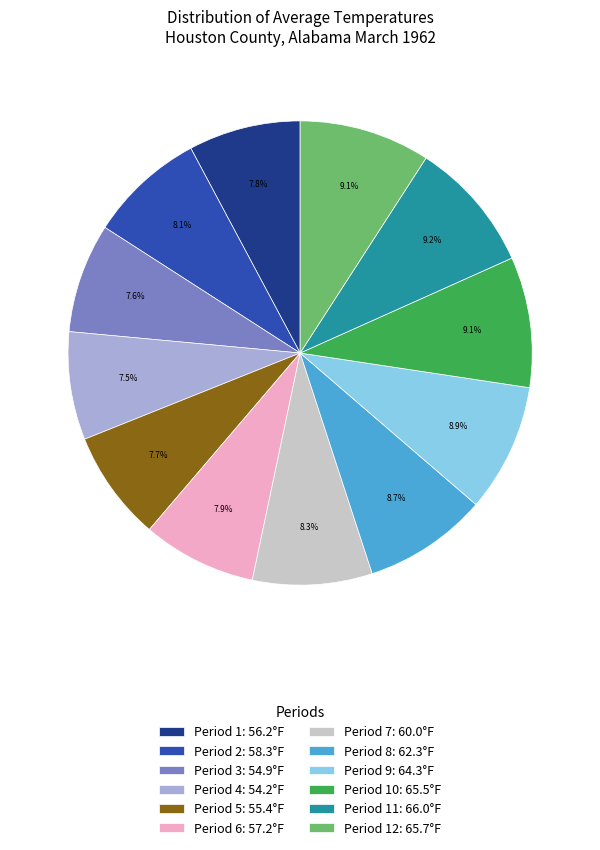

How many segments does this pie chart have?

12